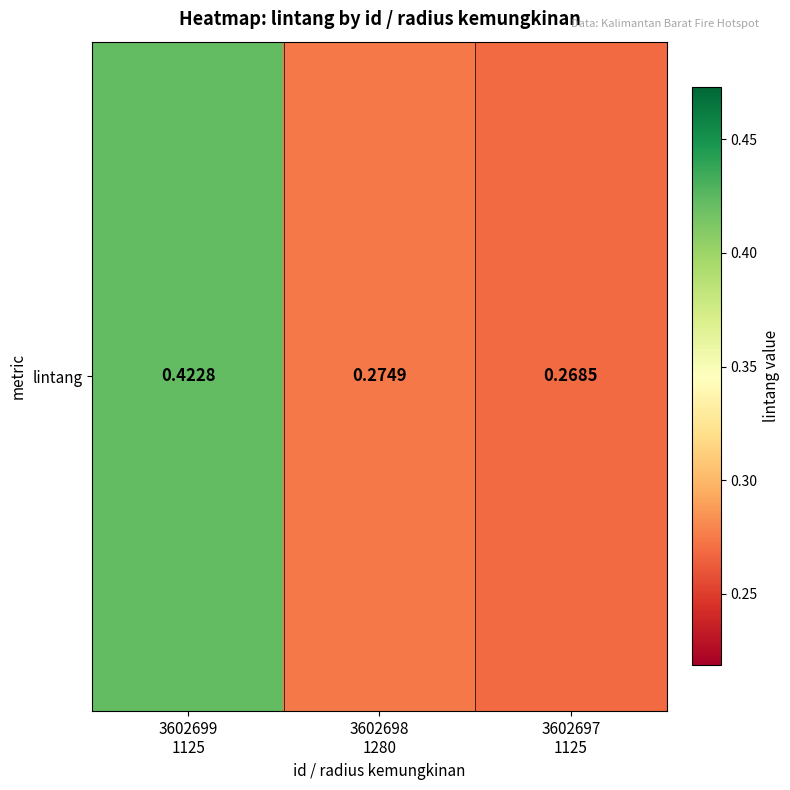

List the labels in order of value, largest first.

3602699
1125, 3602698
1280, 3602697
1125